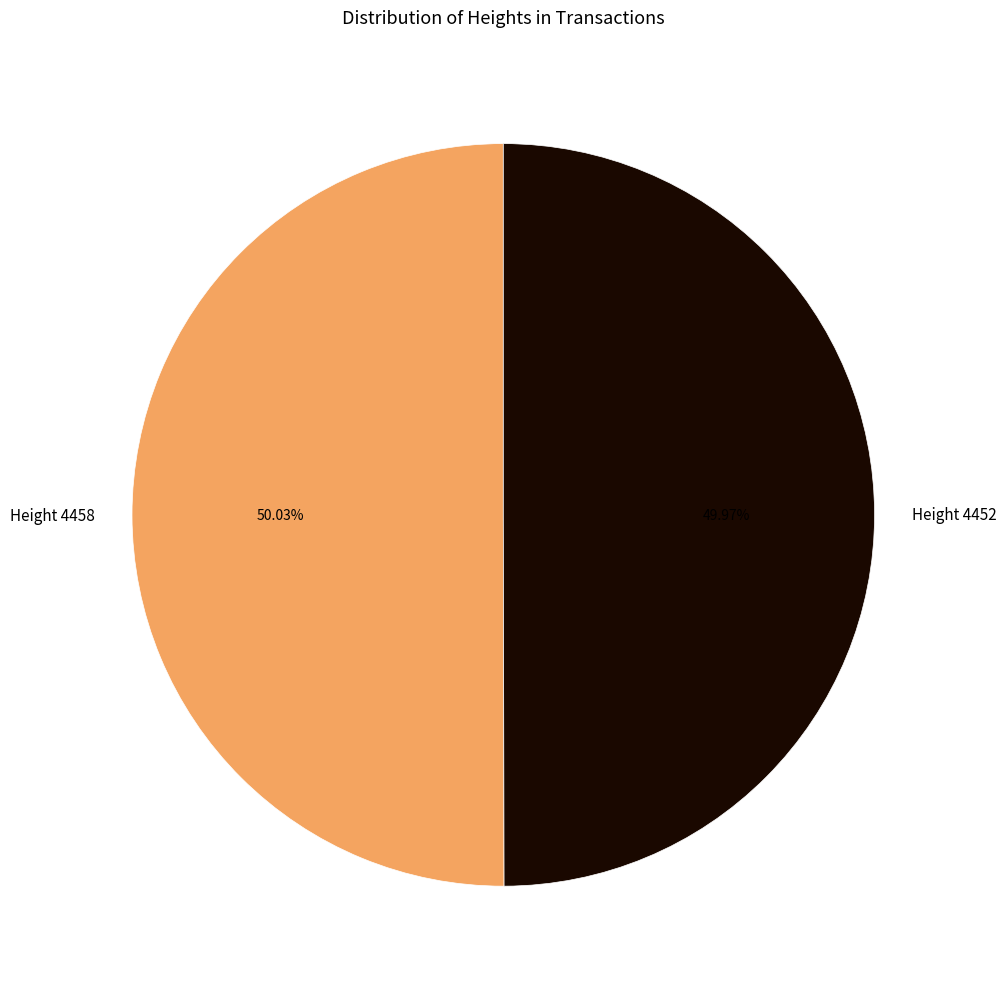

What portion of the pie excludes Height 4458?

50.0%